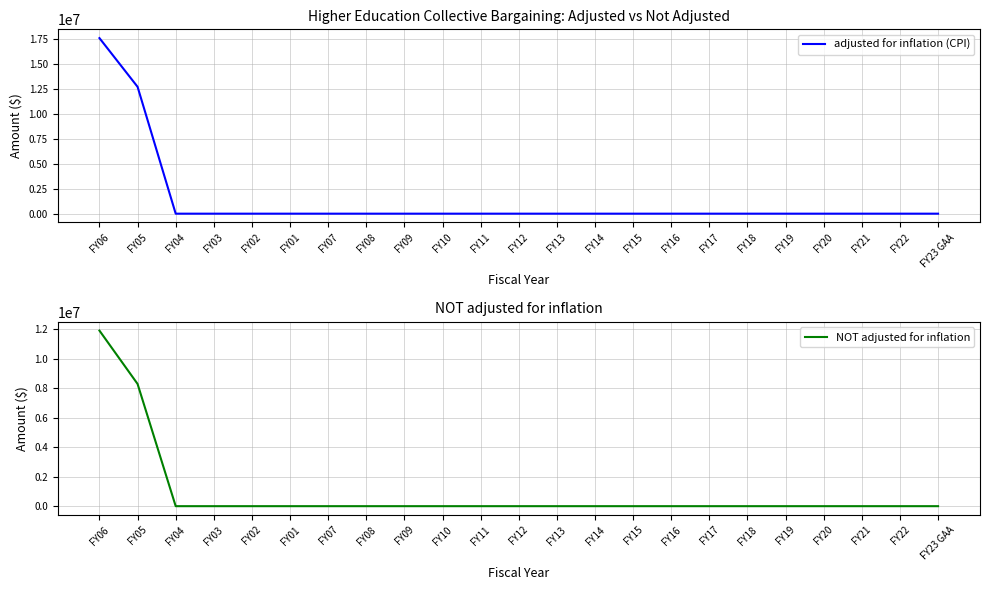

Reading left to right, extract all data points from this chart.

adjusted for inflation (CPI): 17586296	12706600	0	0	0	0	0	0	0	0	0	0	0	0	0	0	0	0	0	0	0	0	0
NOT adjusted for inflation: 11909284	8291573	0	0	0	0	0	0	0	0	0	0	0	0	0	0	0	0	0	0	0	0	0